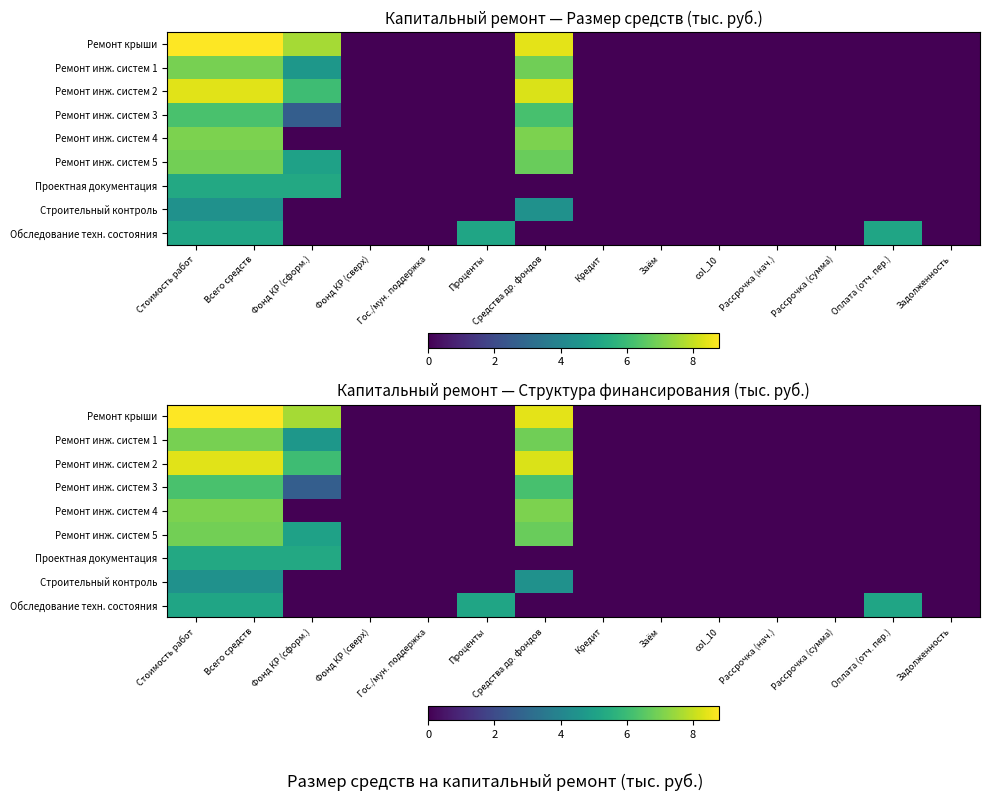

Is the value of Ремонт инж. систем 4 at Проценты greater than the value of Ремонт инж. систем 1 at col_10?

No